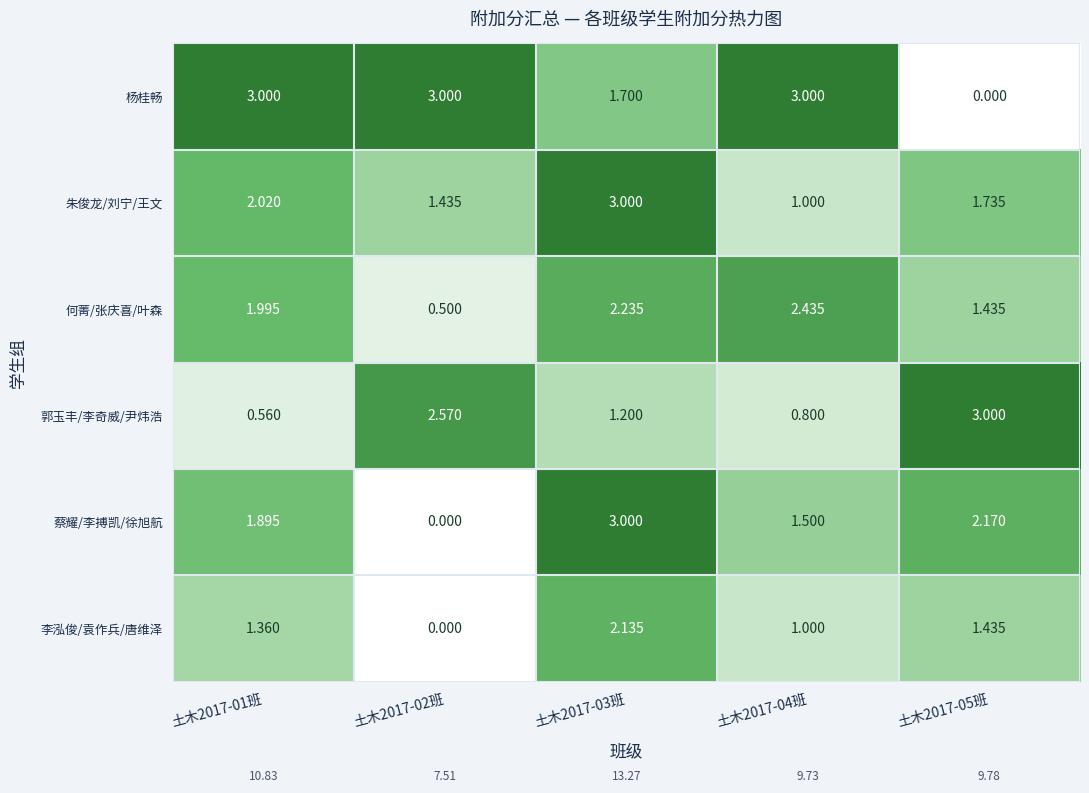

What is the maximum value shown in the chart?

3.0